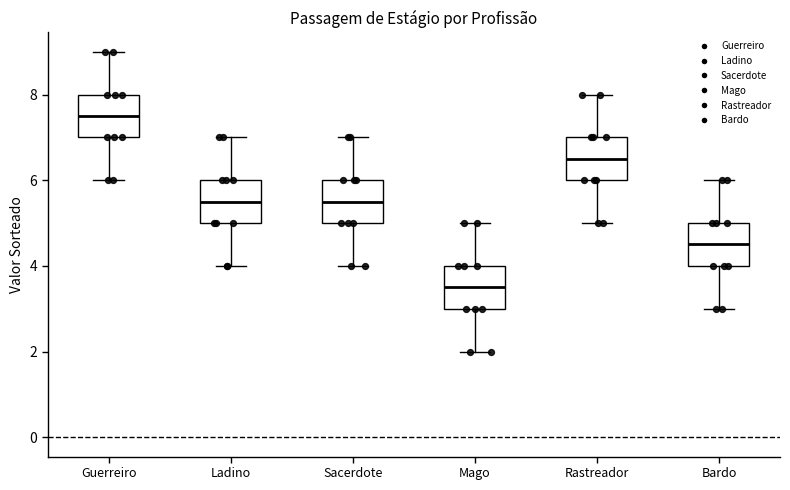

Reading left to right, transcribe this box plot: for each box, give where its median line is, the range the box spans, and where its two whiskers end, as read against the y-axis. The values are not printed on the chart, so give them approximately, as read against the axis.

Guerreiro: median 7.6, box 7.0 to 8.0, whiskers 6.0 to 9.0
Ladino: median 5.6, box 5.0 to 6.0, whiskers 4.0 to 7.0
Sacerdote: median 5.6, box 5.0 to 6.0, whiskers 4.0 to 7.0
Mago: median 3.6, box 3.0 to 4.0, whiskers 2.0 to 5.0
Rastreador: median 6.6, box 6.0 to 7.0, whiskers 5.0 to 8.0
Bardo: median 4.6, box 4.0 to 5.0, whiskers 3.0 to 6.0